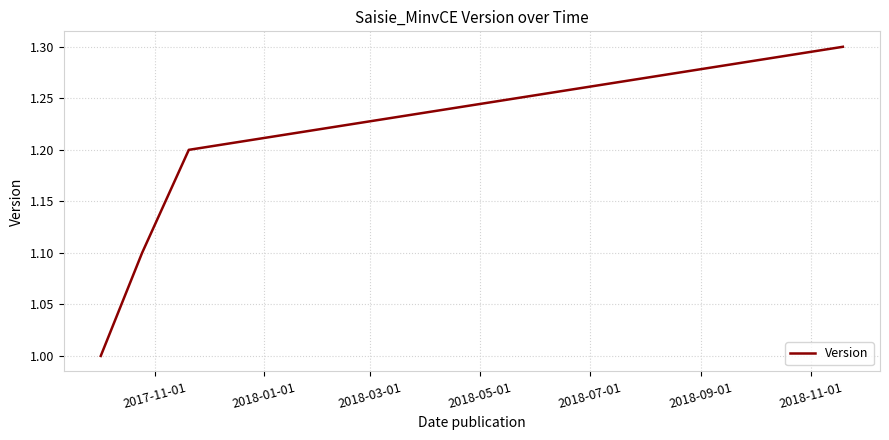

What is the smallest value displayed?

1.0